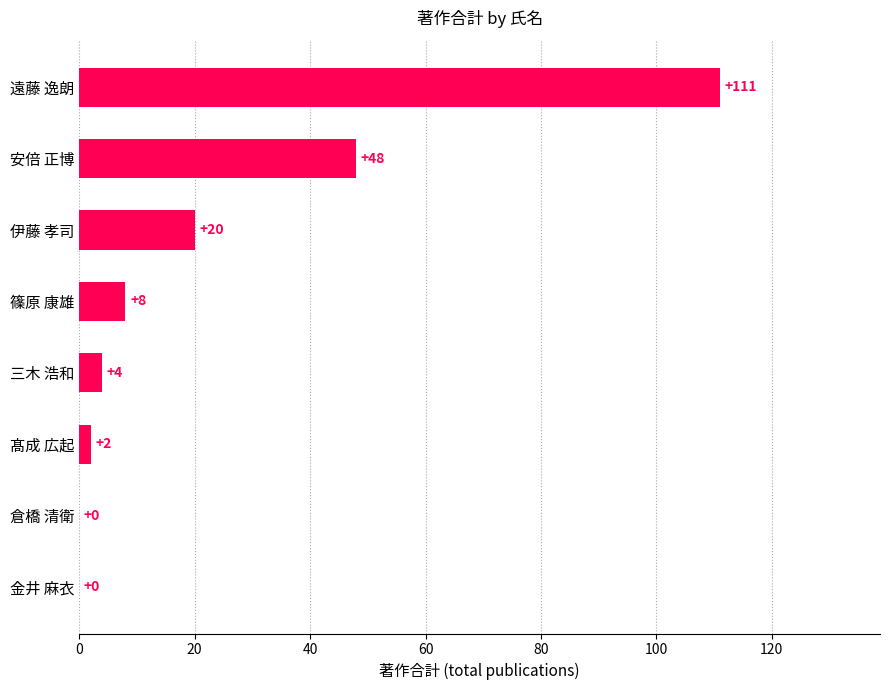

What is the change in value from 金井 麻衣 to 篠原 康雄?

+8